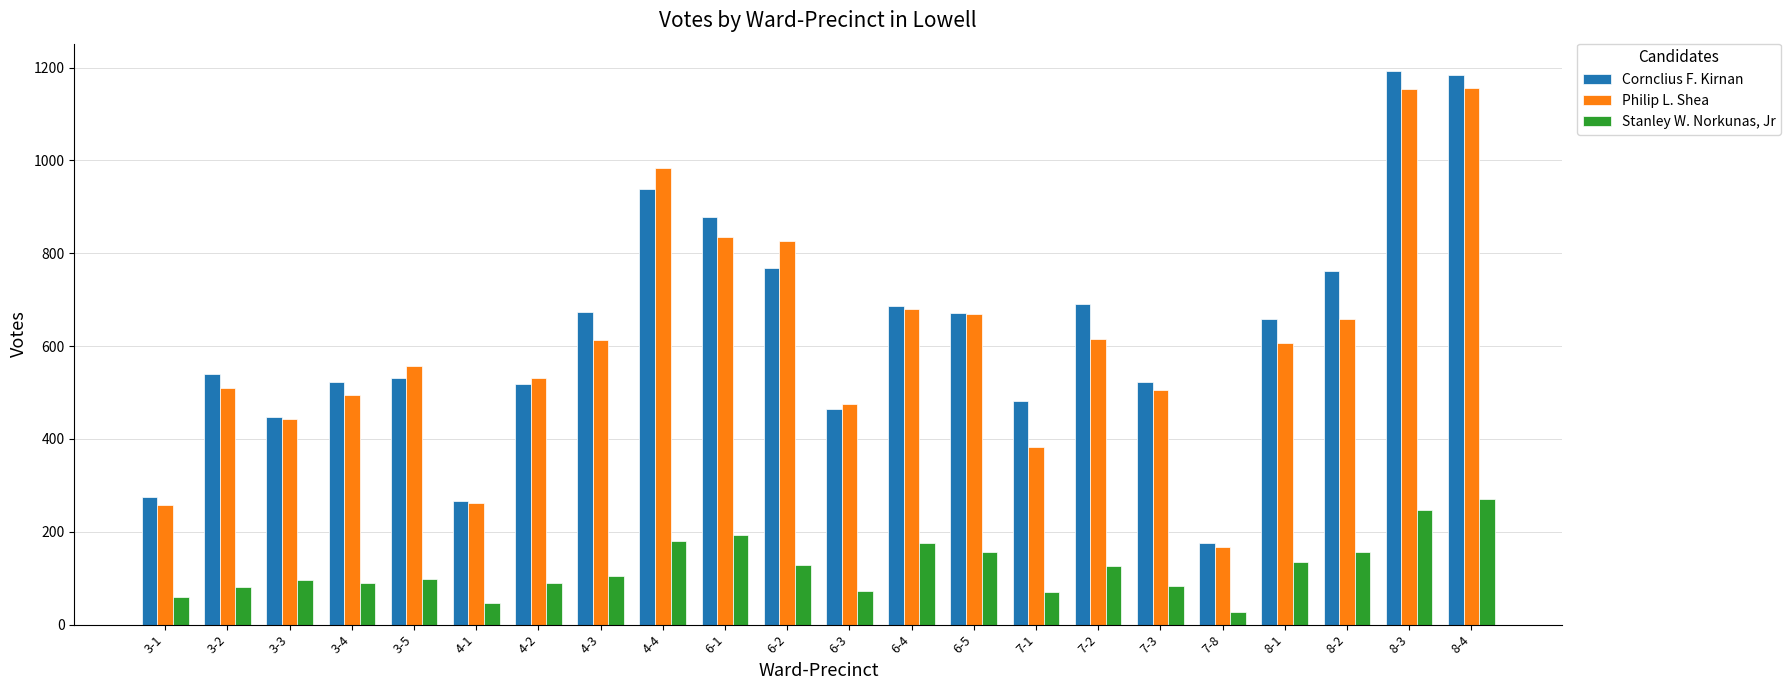

How many data points in Philip L. Shea are less than 607?

11